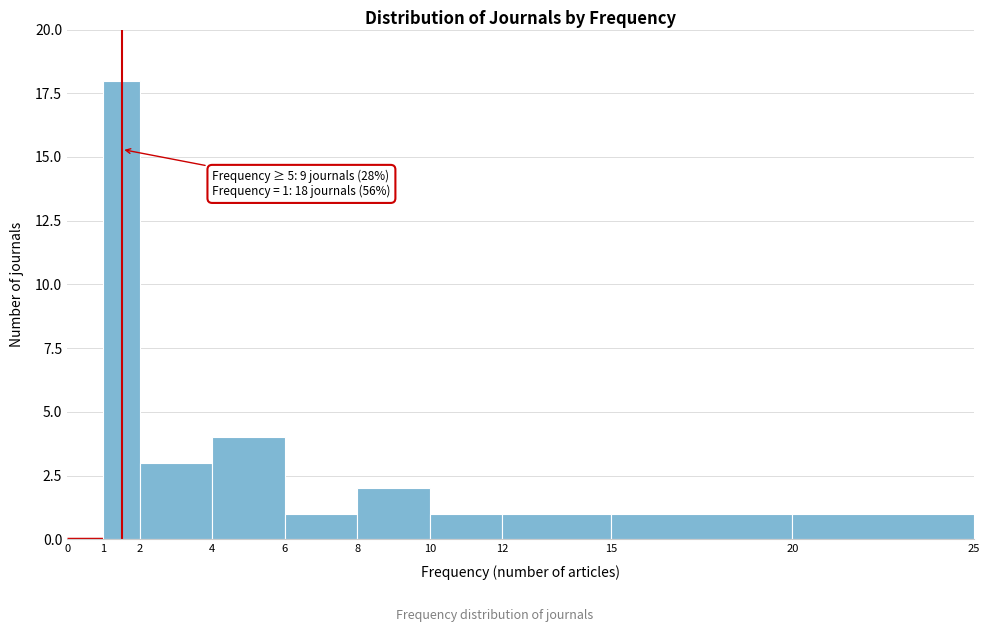

Which range on the x-axis has the tallest bar?

1 to 2